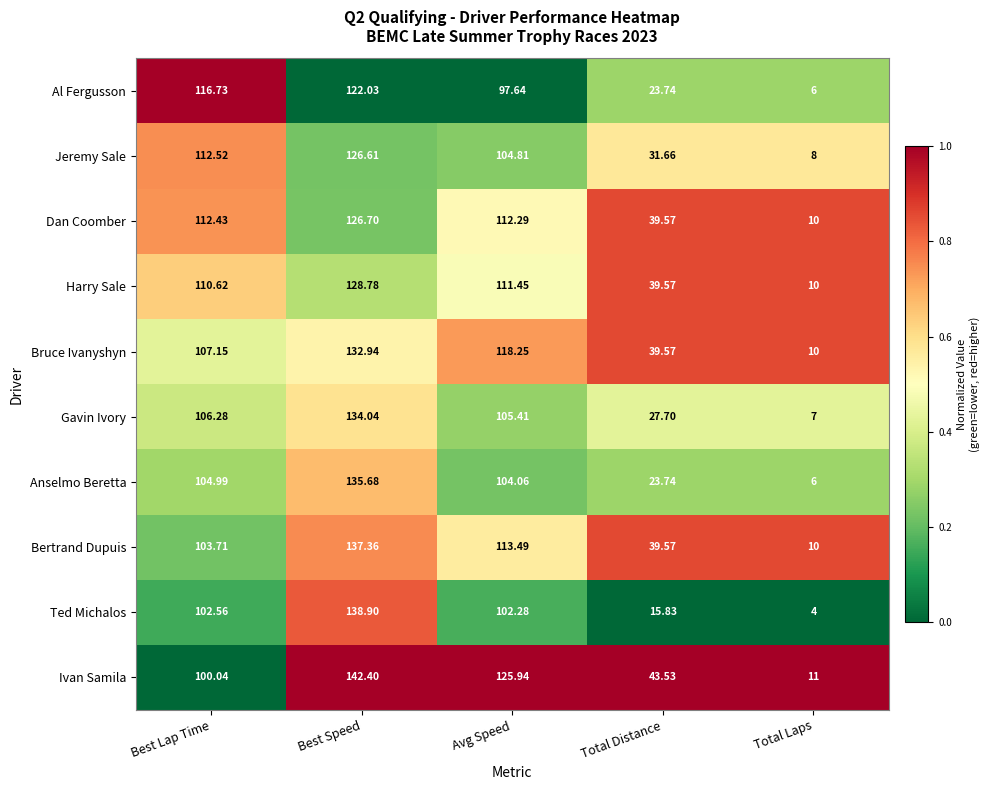

Count the number of categories in the chart.

5